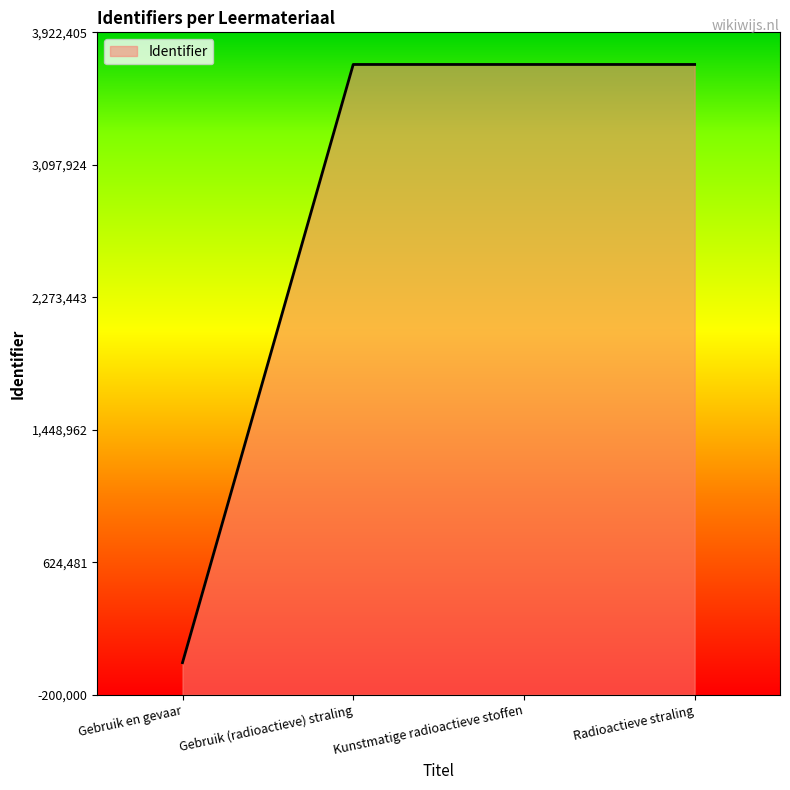

Is it true that the value at Kunstmatige radioactieve stoffen is 3722402?

True